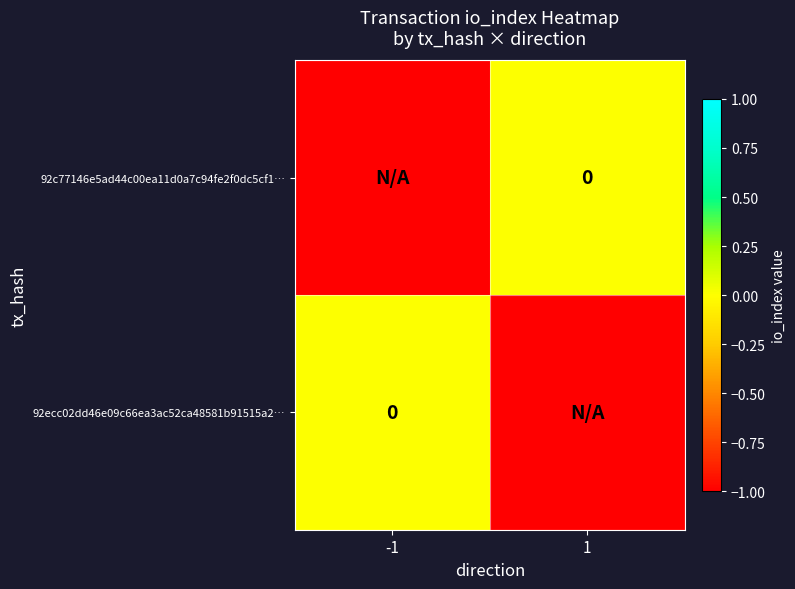

Which series changed the most between -1 and 1?

92c77146e5ad44c00ea11d0a7c94fe2f0dc5cf1…